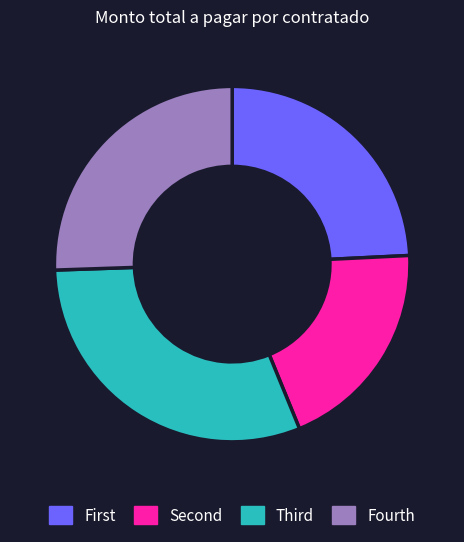

Is it true that Fourth is 26% of the pie?

True